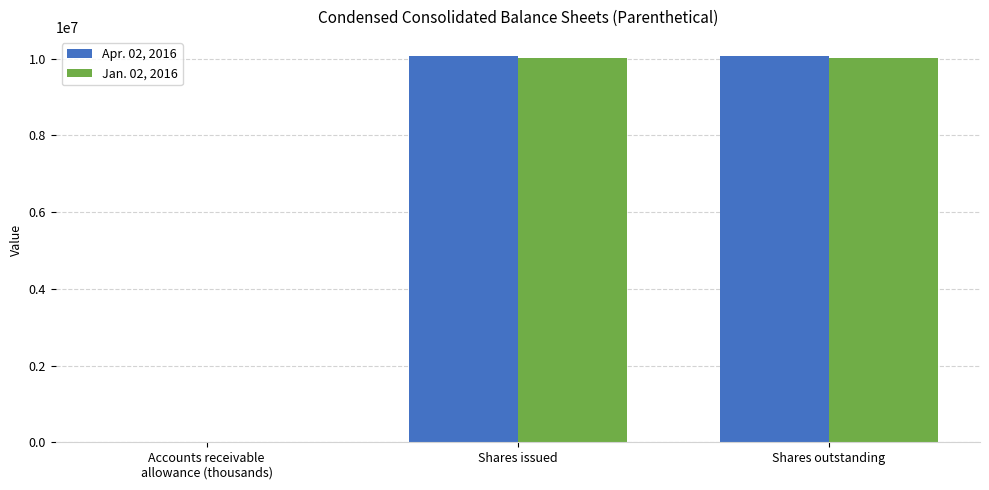

How many series are shown in this chart?

2